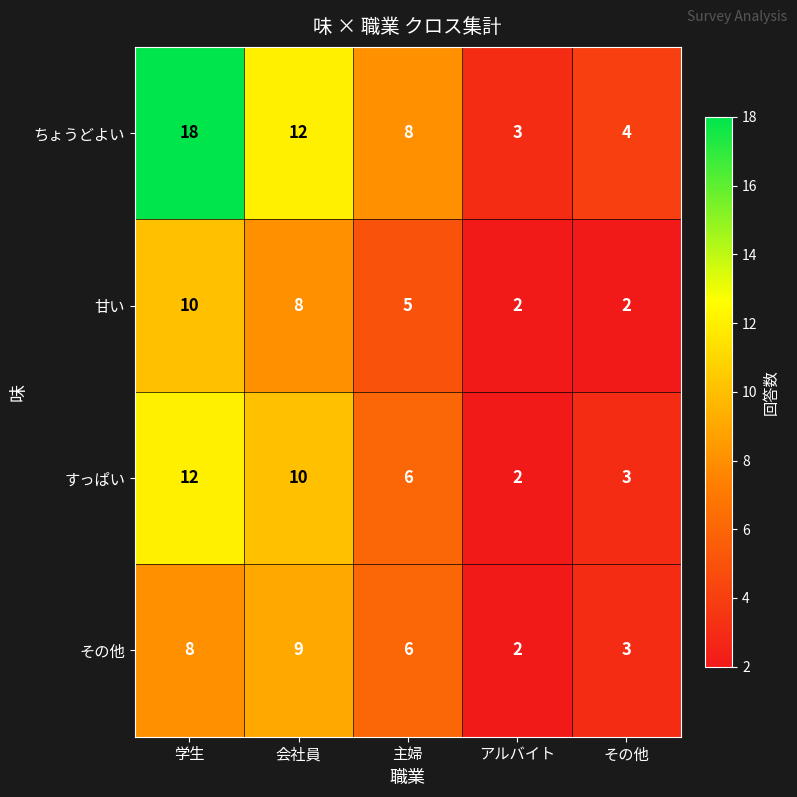

Reading right to left, list all the values displayed in this chart.

ちょうどよい: 4	3	8	12	18
甘い: 2	2	5	8	10
すっぱい: 3	2	6	10	12
その他: 3	2	6	9	8